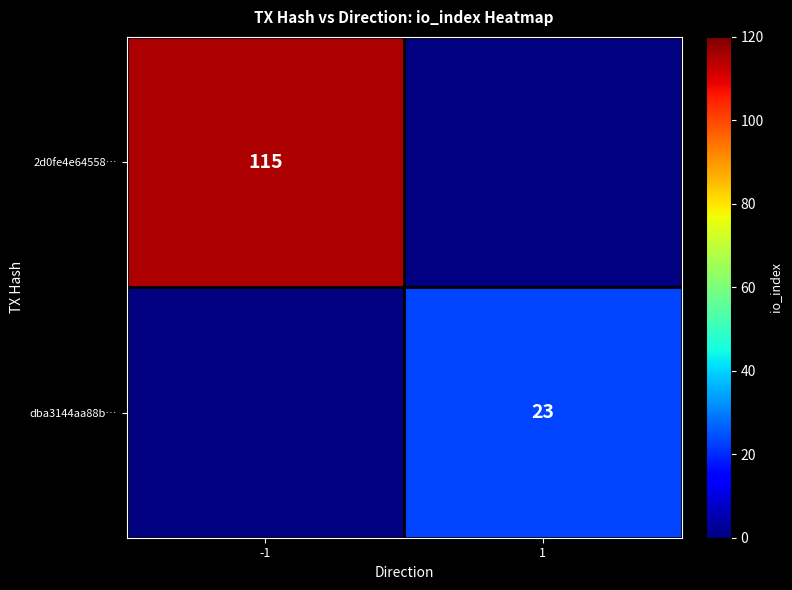

True or false: 2d0fe4e64558… has a value of 115 at -1.

True